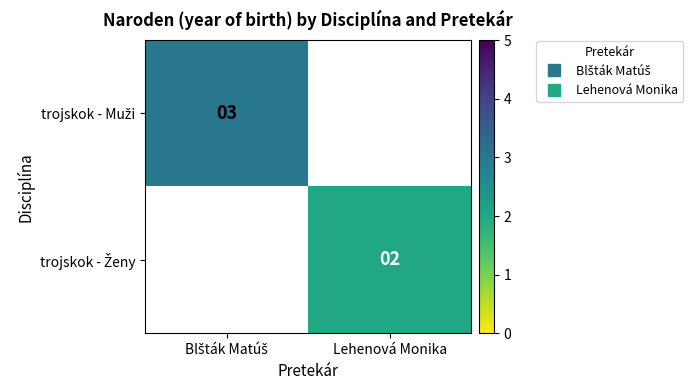

The value of trojskok - Ženy at Lehenová Monika is 3.0. True or false?

False